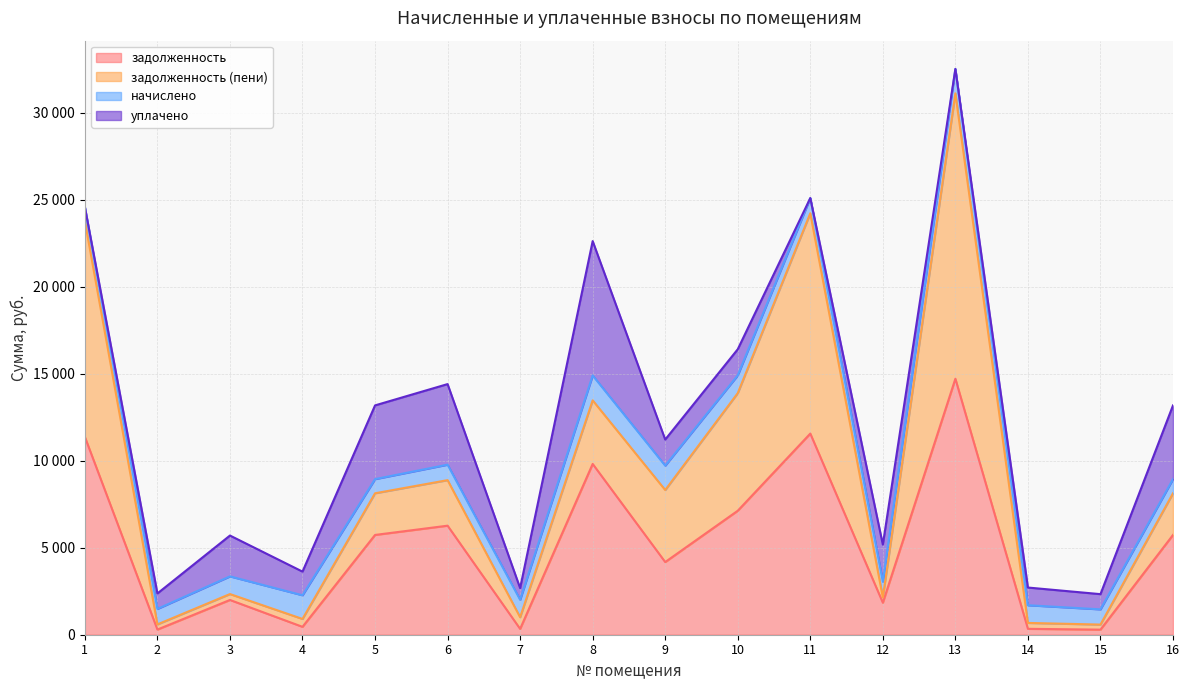

At which label does уплачено reach its peak?

8